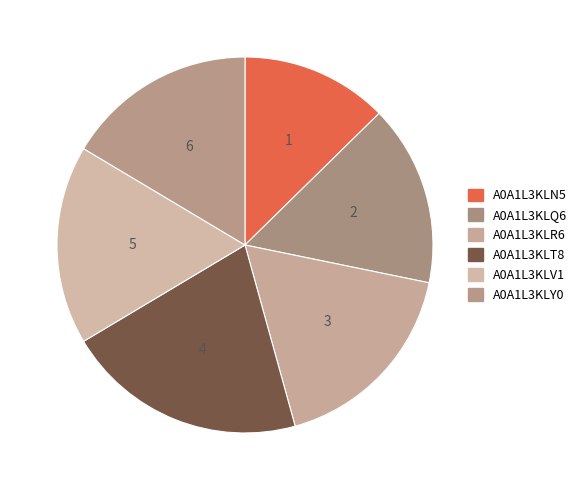

How much of the chart is everything except A0A1L3KLT8?

79.3%